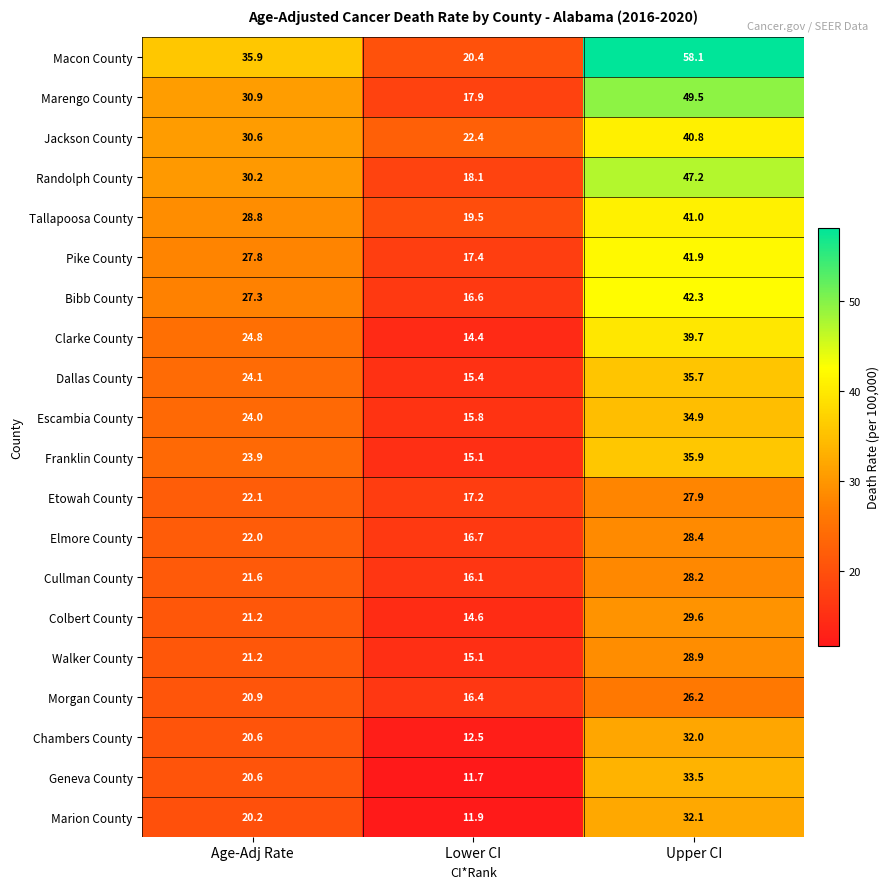

What is the spread (max minus min) of values at Lower CI?

10.7